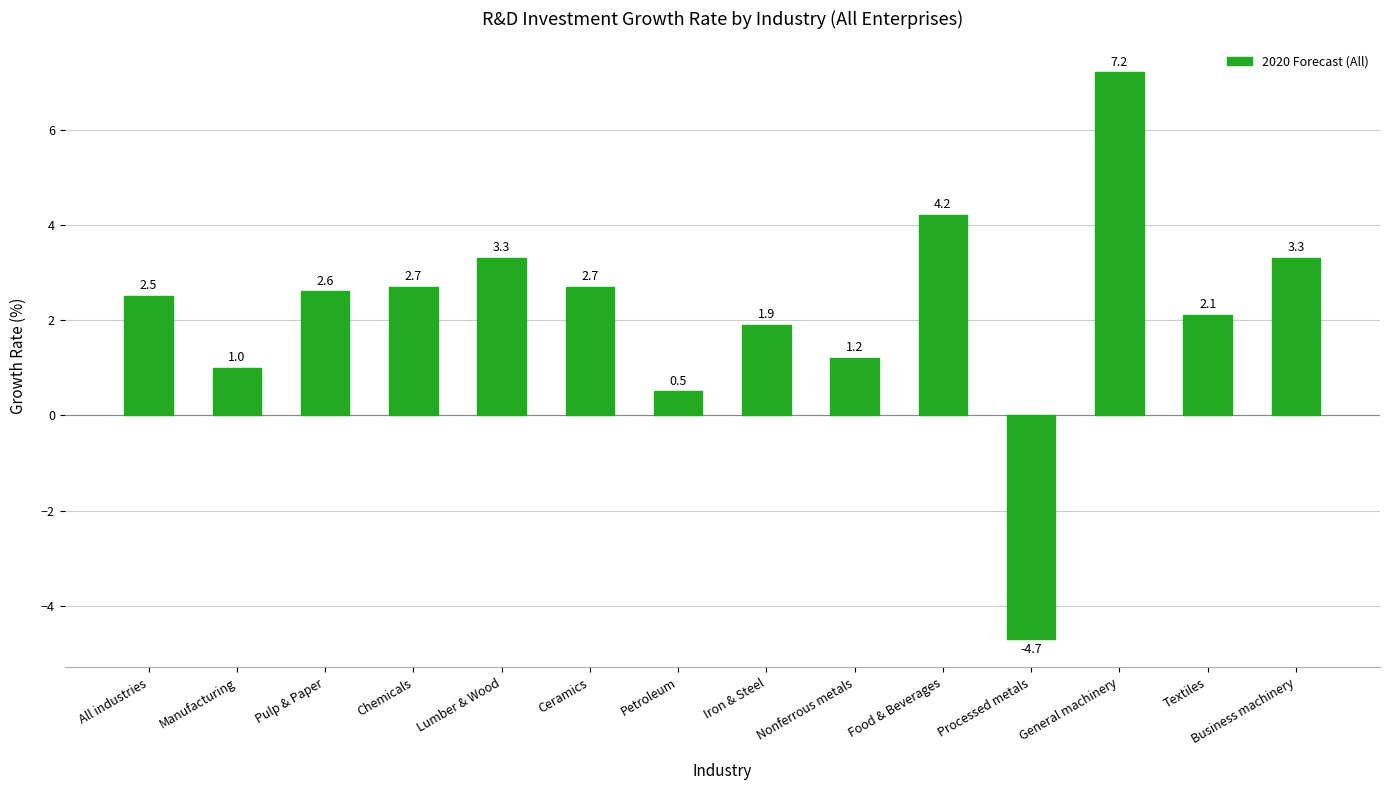

How many values are above zero?

13